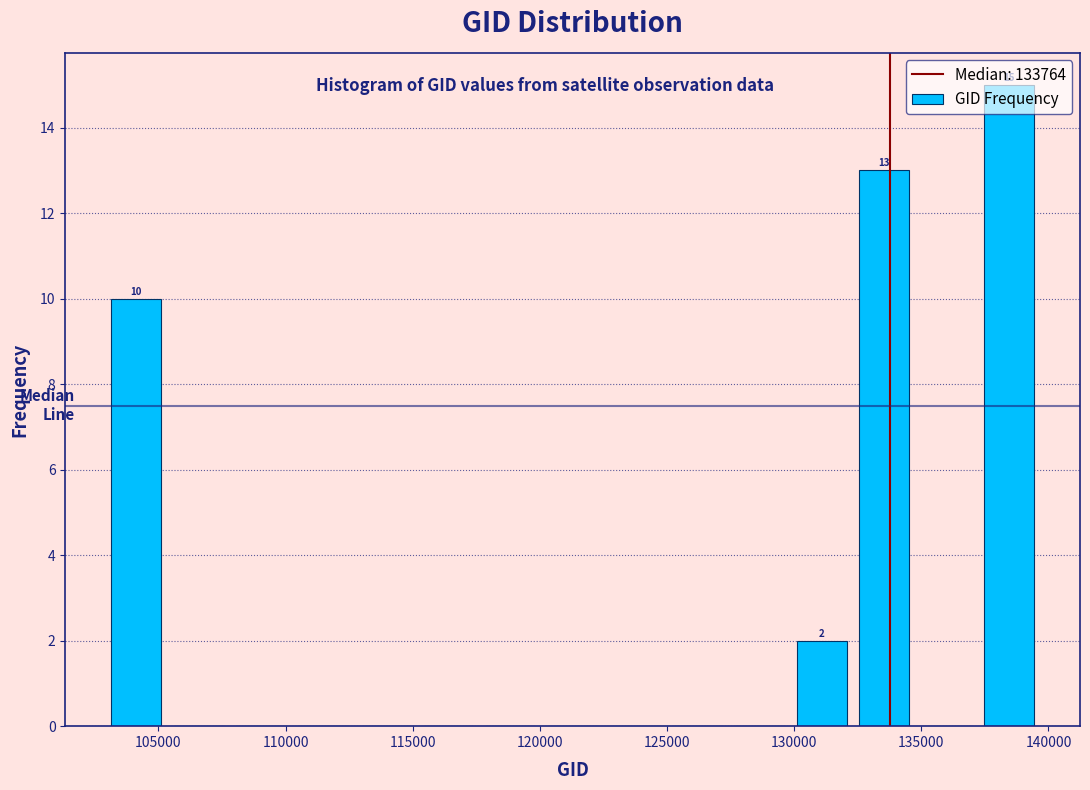

Which range on the x-axis has the tallest bar?

137000 to 139500